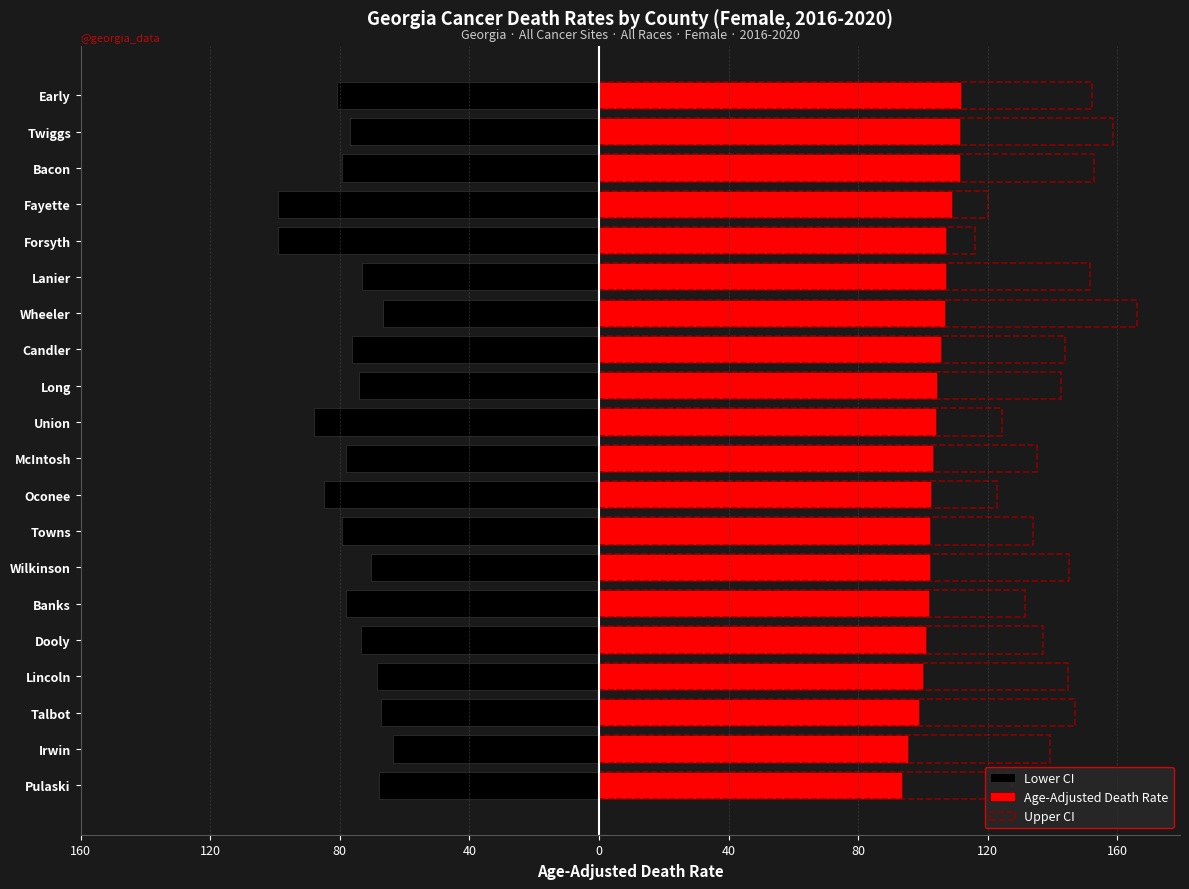

True or false: Age-Adjusted Death Rate has a value of 104.1 at Union.

True